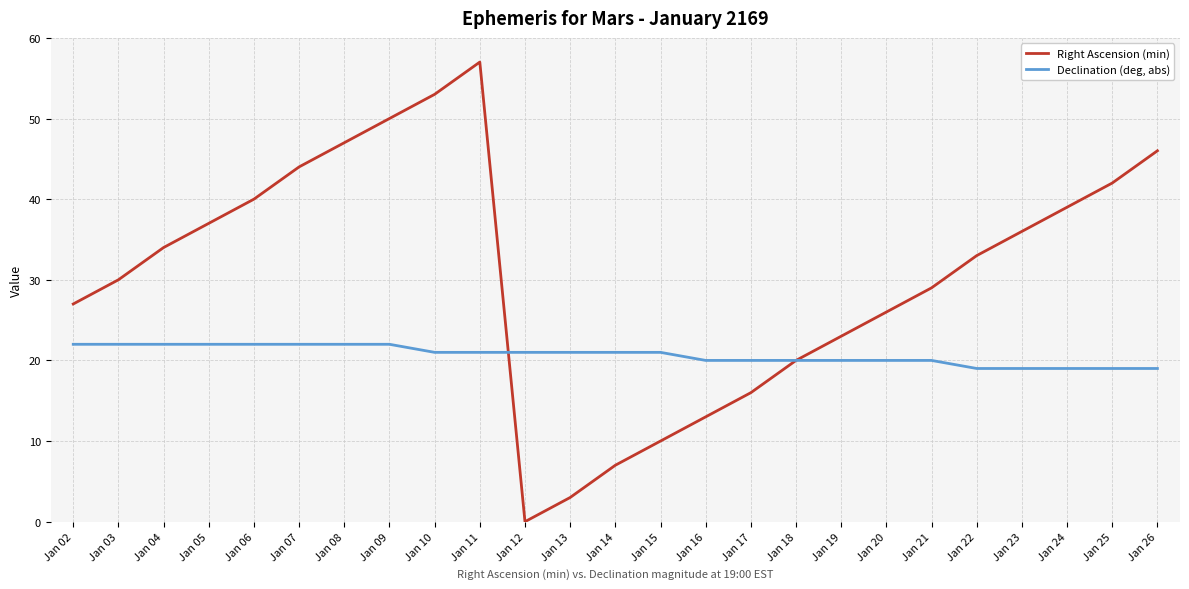

What is the approximate value of Declination (deg, abs) at Jan 12?

21